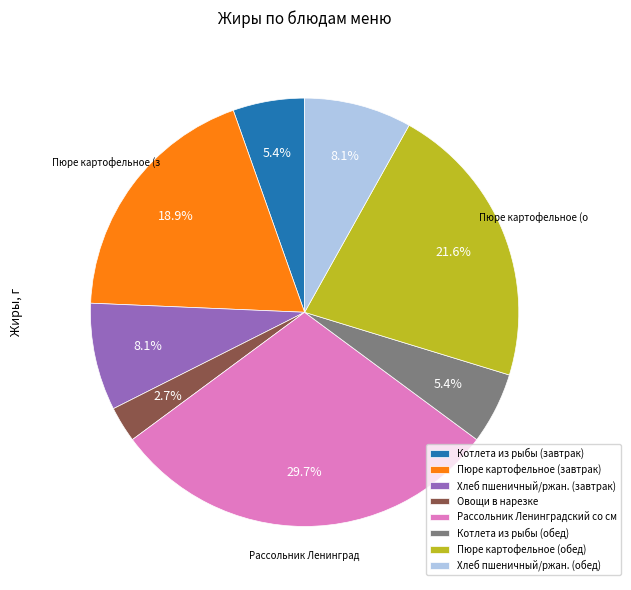

Which category has the smallest portion of the pie?

Овощи в нарезке